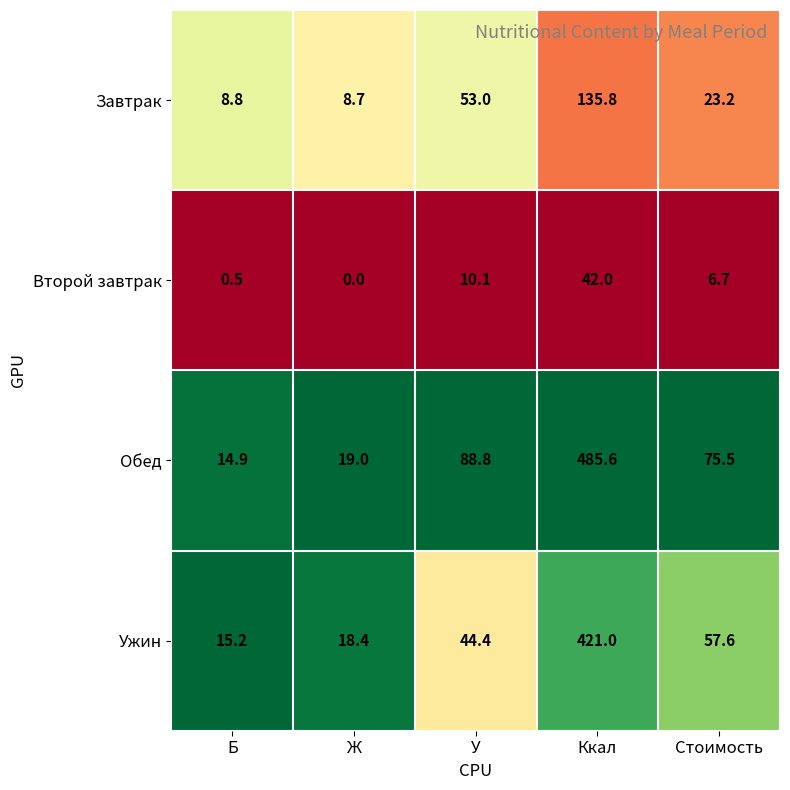

What is the minimum value for Завтрак?

8.7